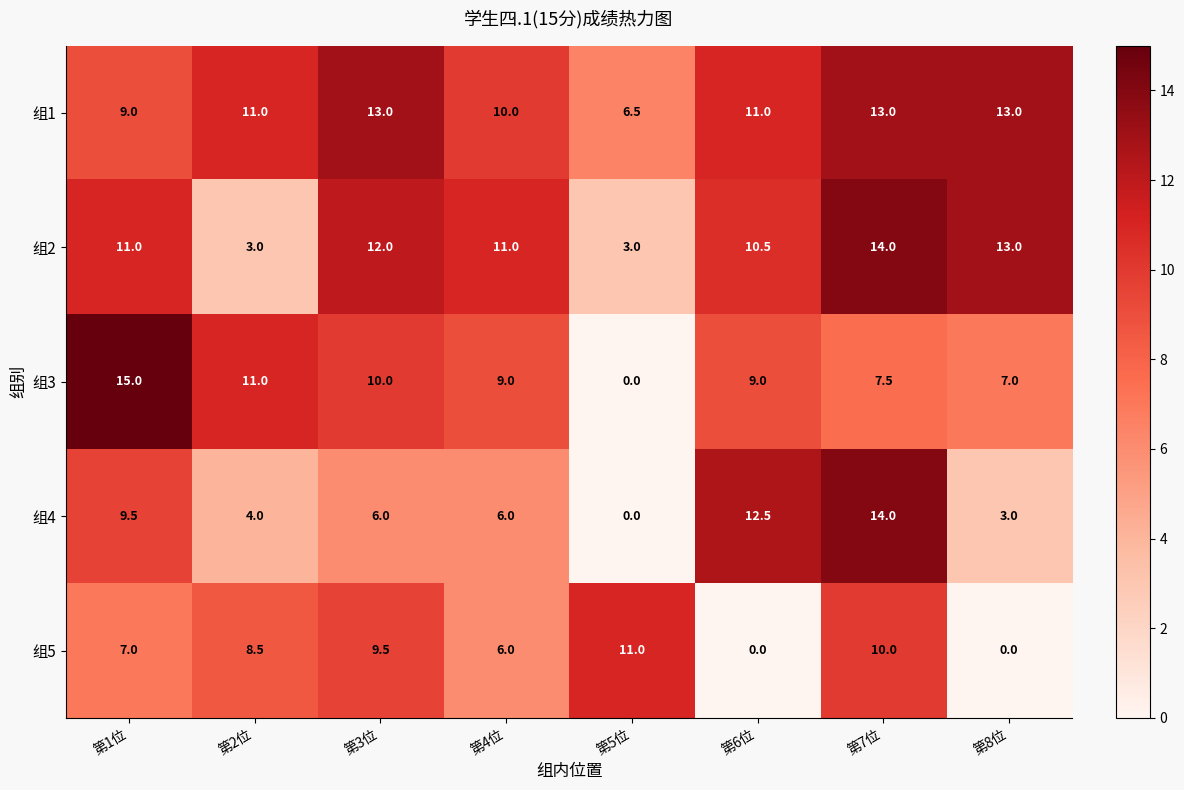

At 第1位, list the series in order from smallest to largest.

组5, 组1, 组4, 组2, 组3